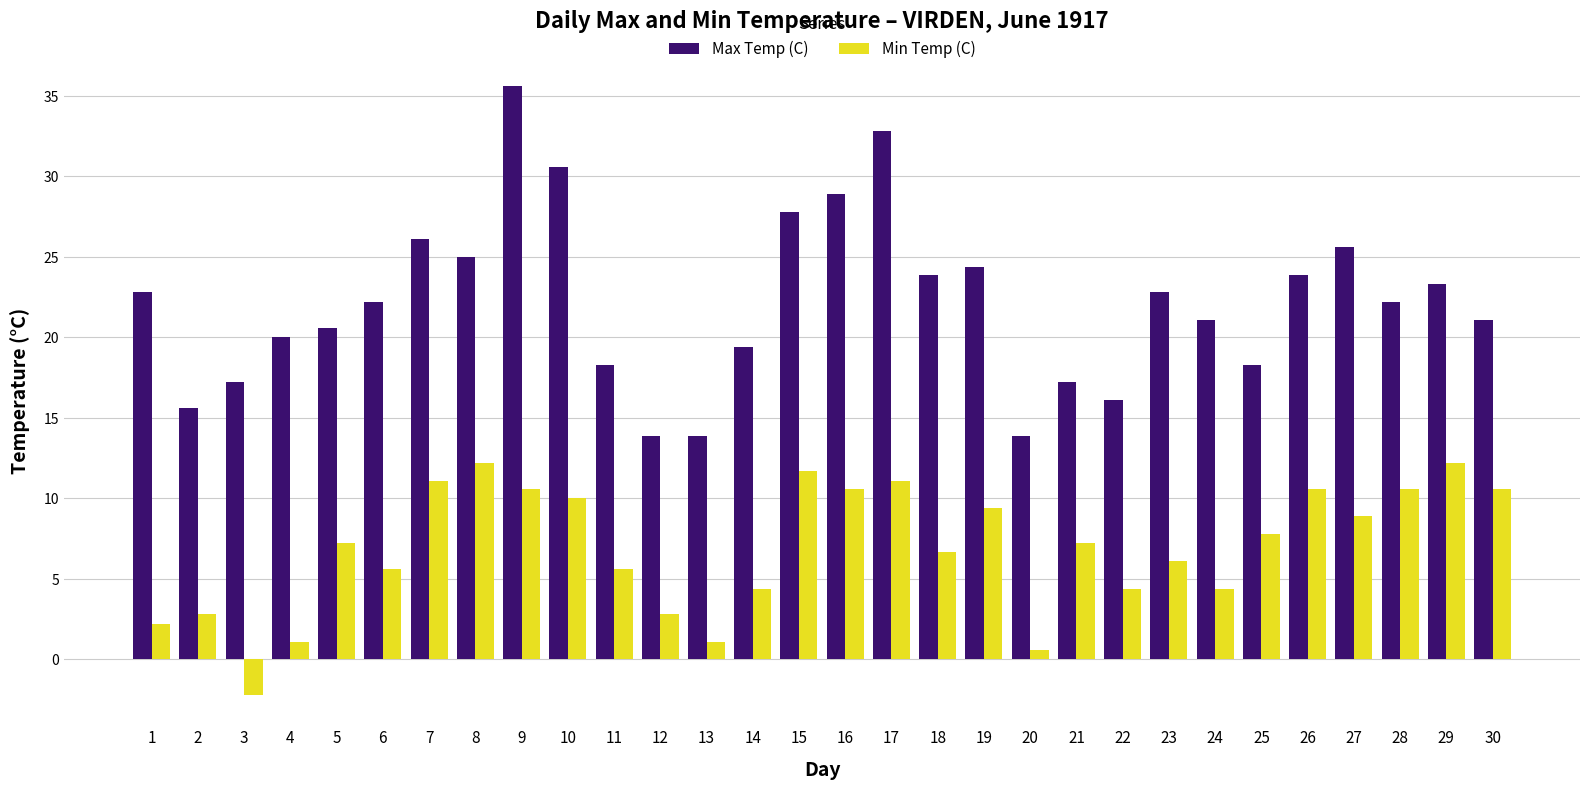

What is the maximum value shown in the chart?

35.6